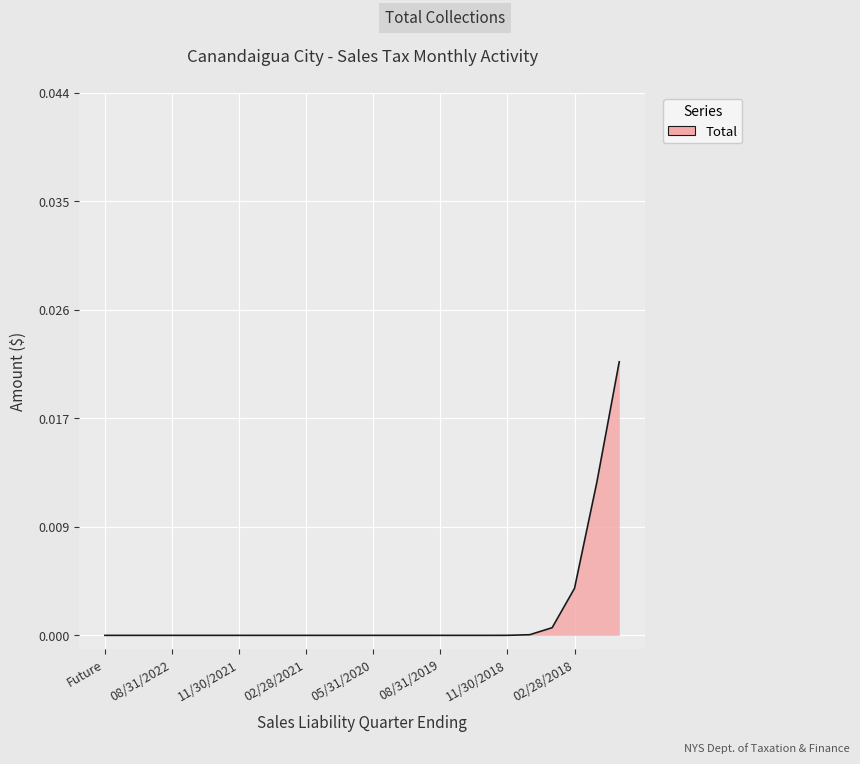

Does the chart display data point markers on the line(s)?

No